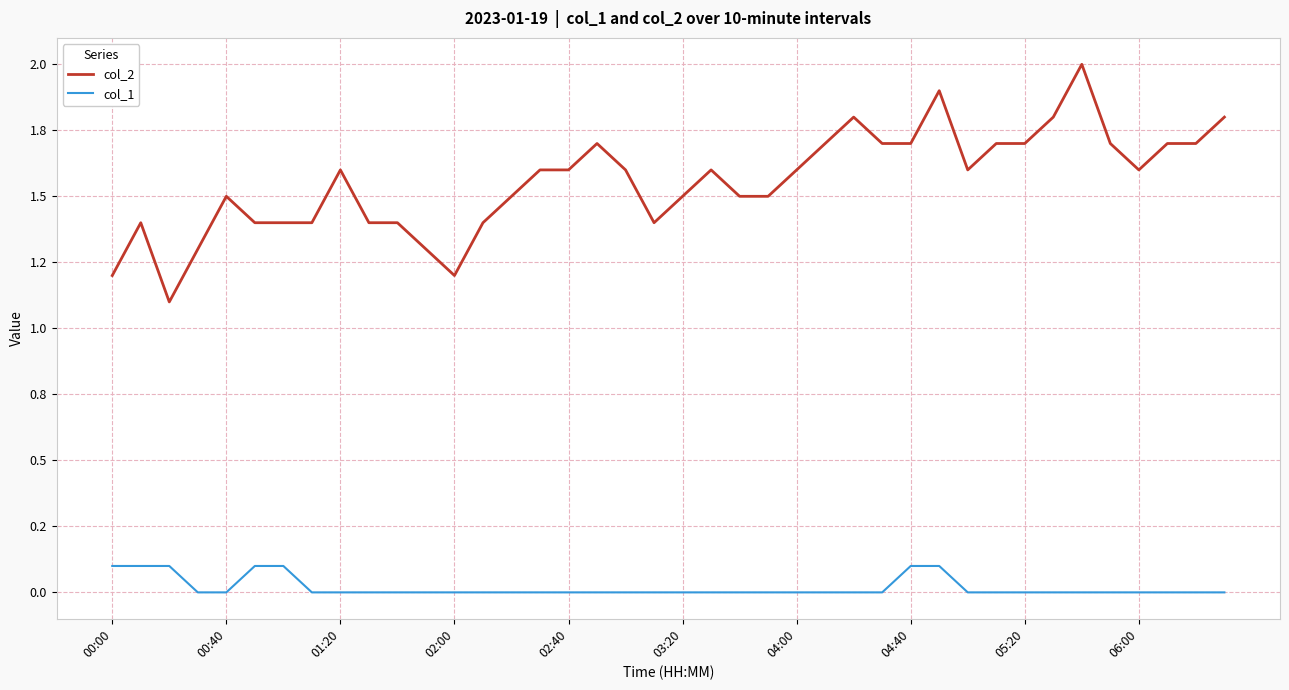

Is this an area chart (filled region under the line)?

No